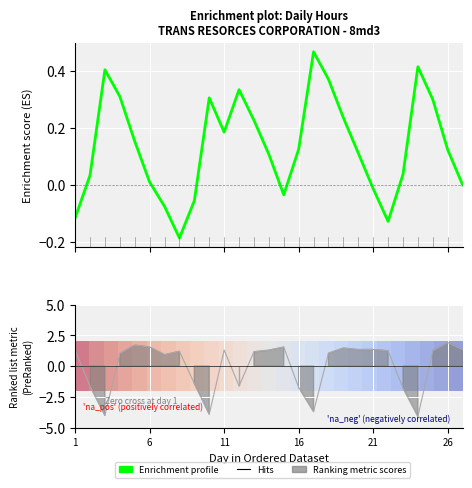

What is the highest value of the Enrichment profile series?

0.5